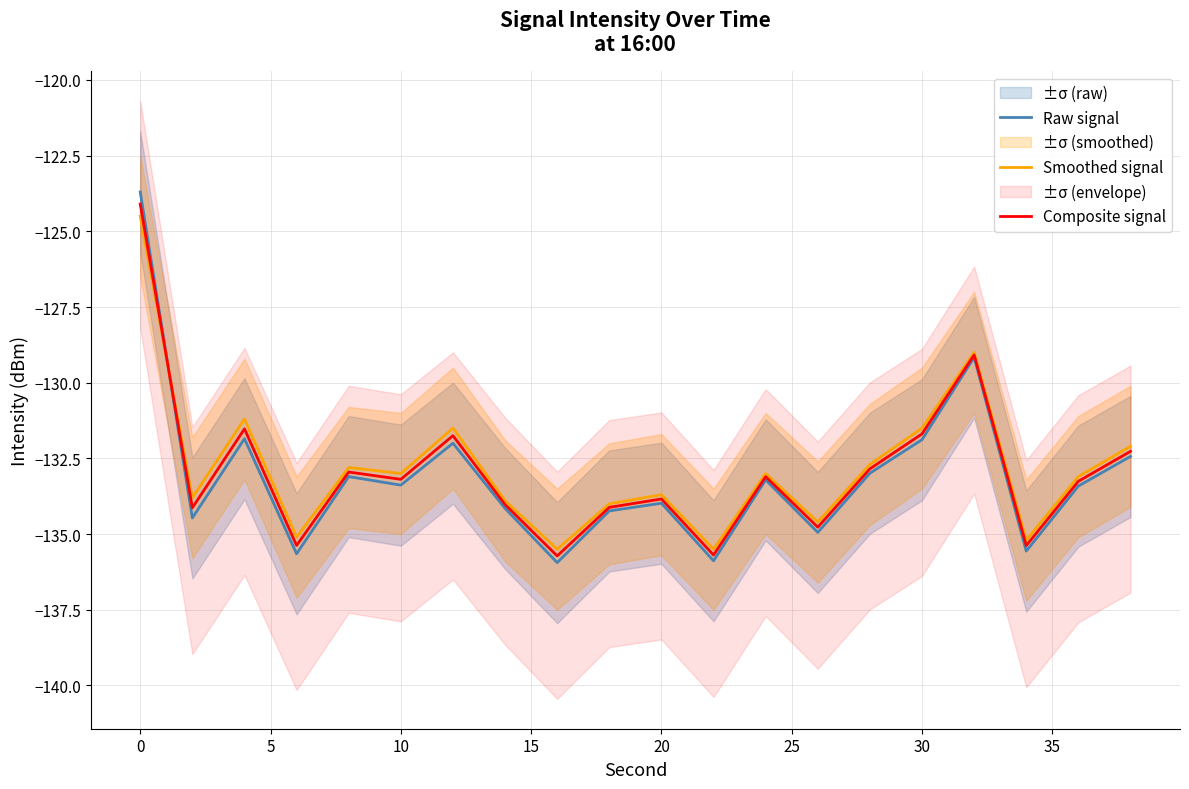

The value of Smoothed signal at 0 is -124.5. True or false?

True